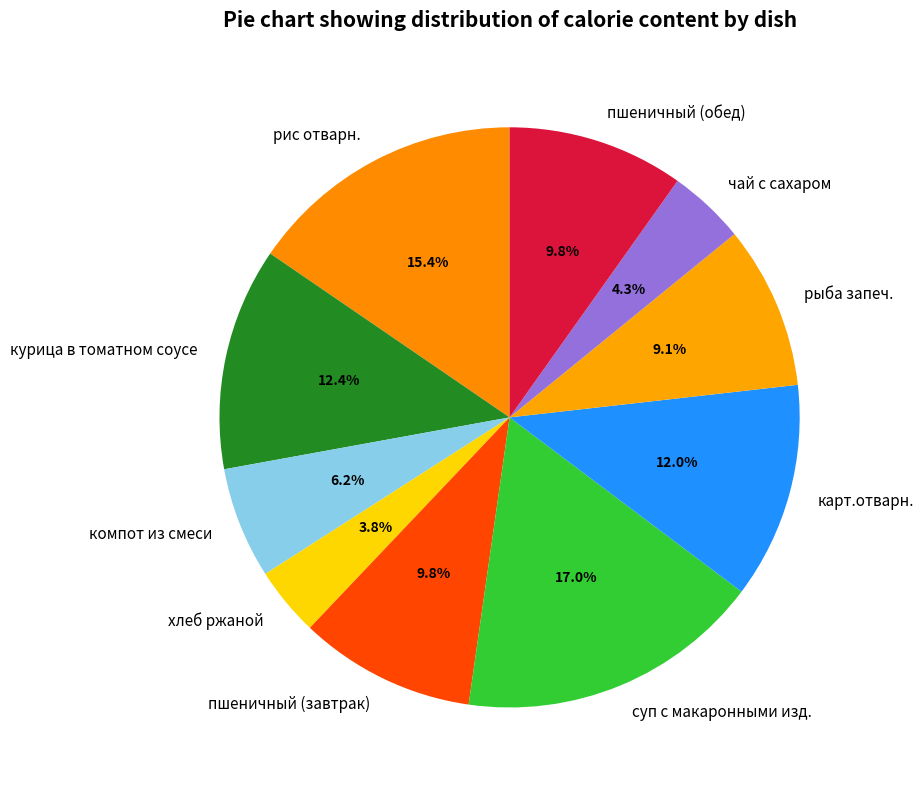

Count the number of slices in the pie.

10